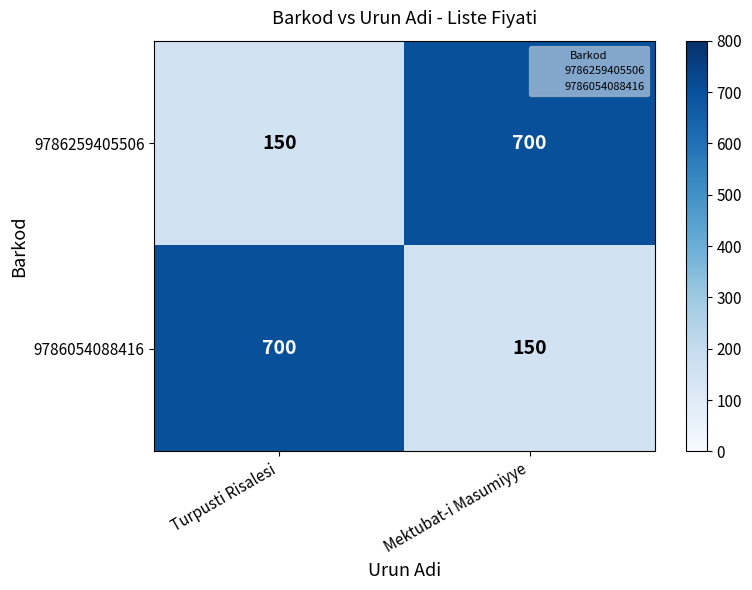

Reading left to right, extract all data points from this chart.

9786259405506: 150	700
9786054088416: 700	150